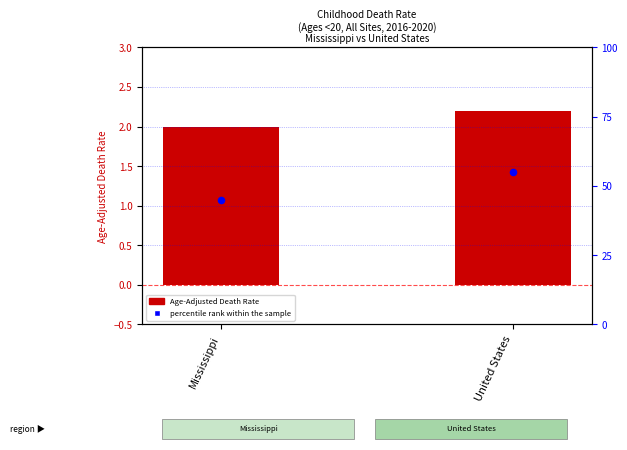

Which has a higher value, Mississippi or United States?

United States